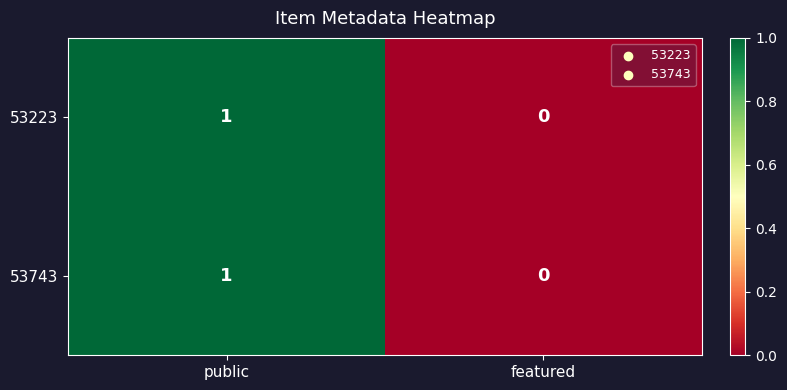

Reading right to left, list all the values displayed in this chart.

53223: 0	1
53743: 0	1